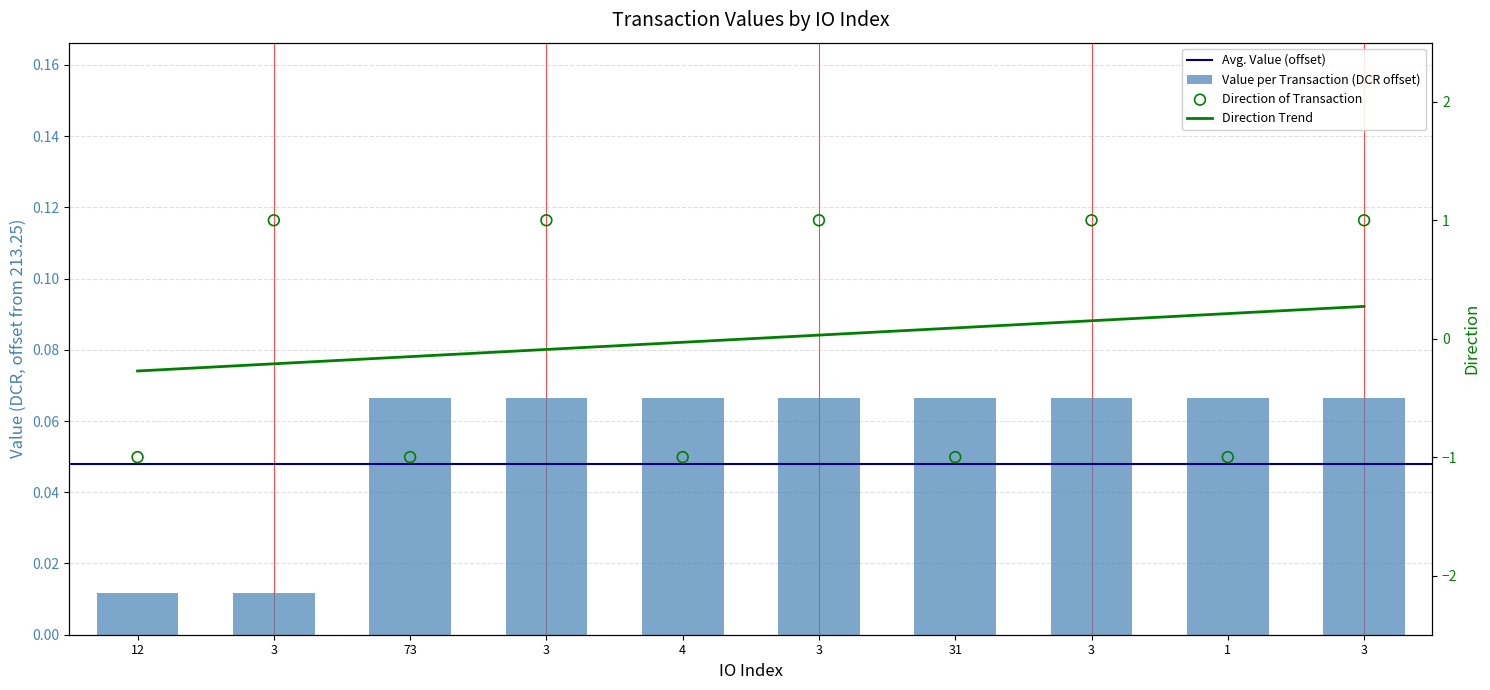

Which series reaches the minimum Y coordinate?

direction